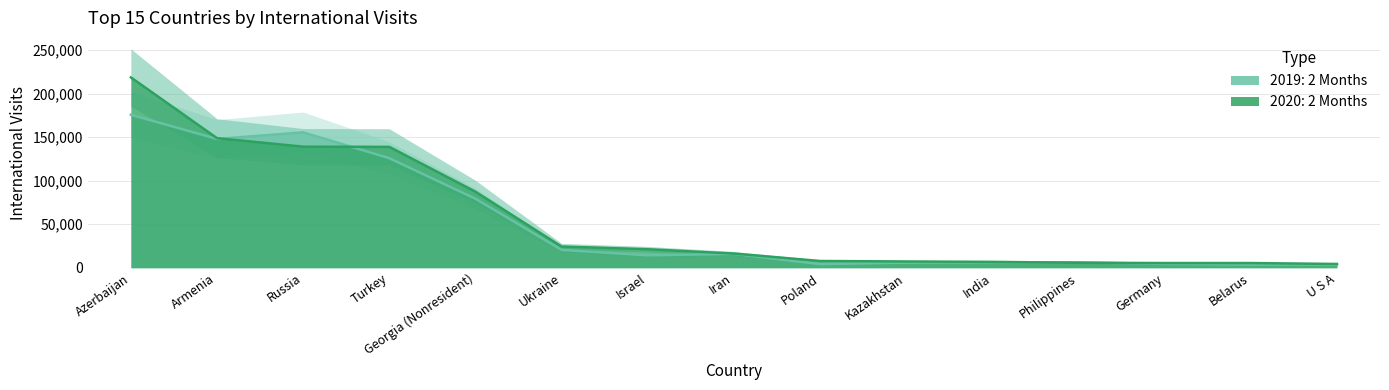

Which label corresponds to the smallest value in the chart?

U S A